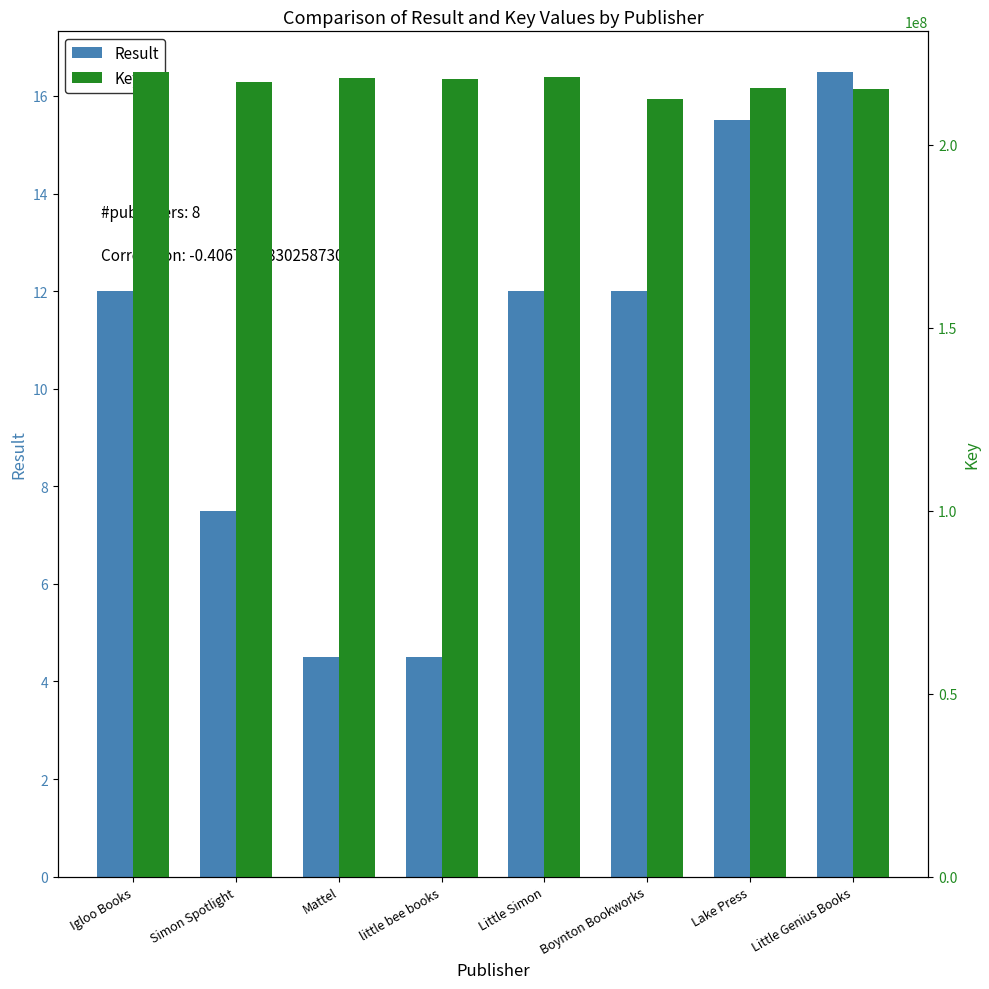

Where is Key nearest to the value 216308119?

Lake Press